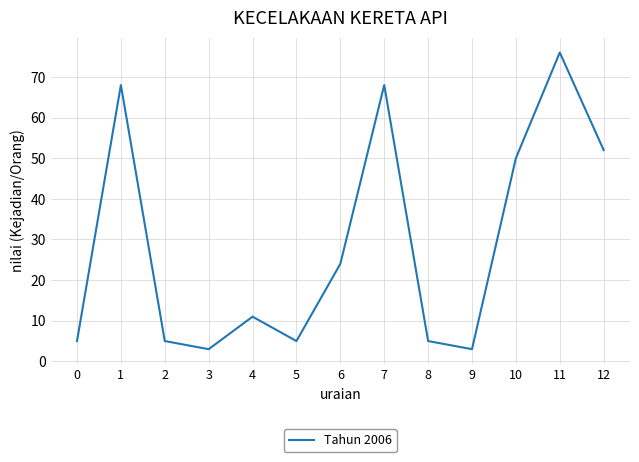

Reading left to right, what are all the values shown in this chart?

5	68	5	3	11	5	24	68	5	3	50	76	52